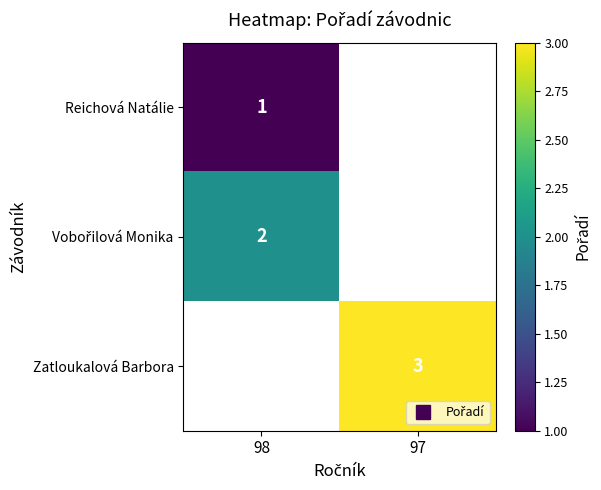

Which has a higher value, 97 or 98?

98